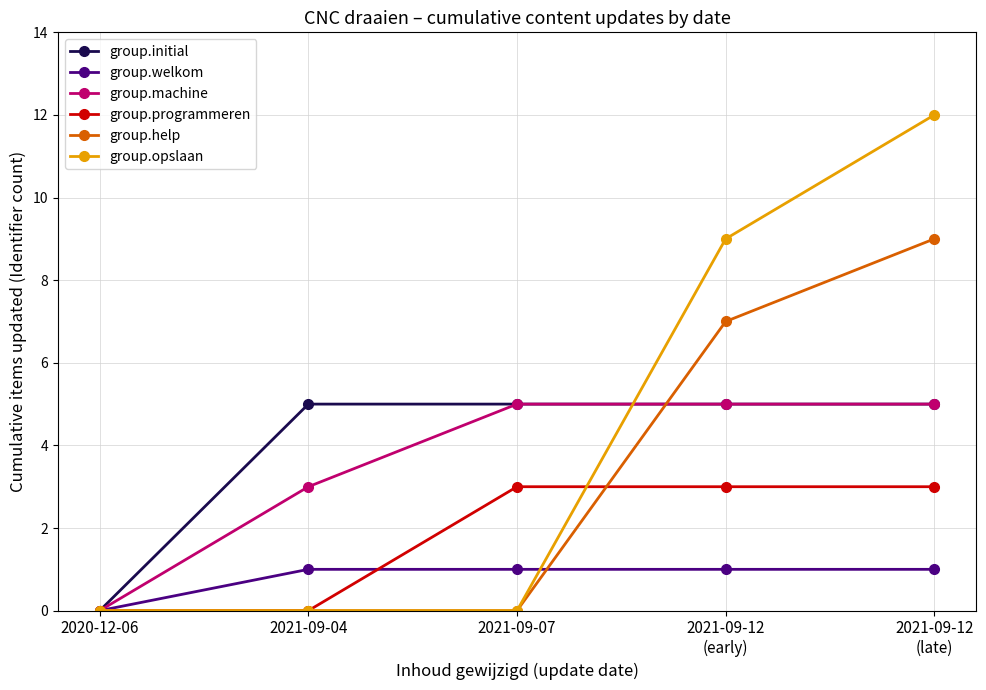

True or false: group.initial has a value of 3 at 2021-09-12
(late).

False